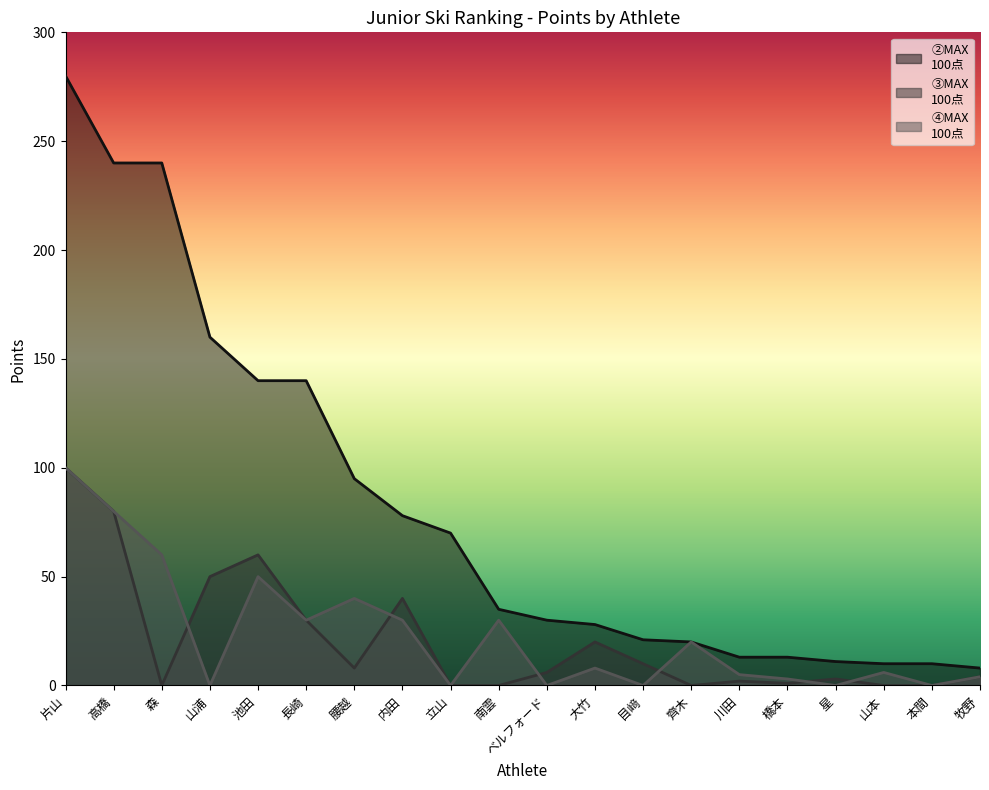

At which category is the sum across all series the highest?

片山